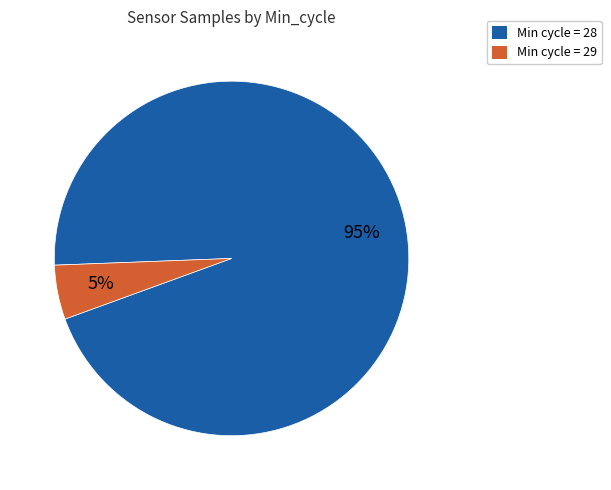

Is there a majority slice in this chart?

Yes